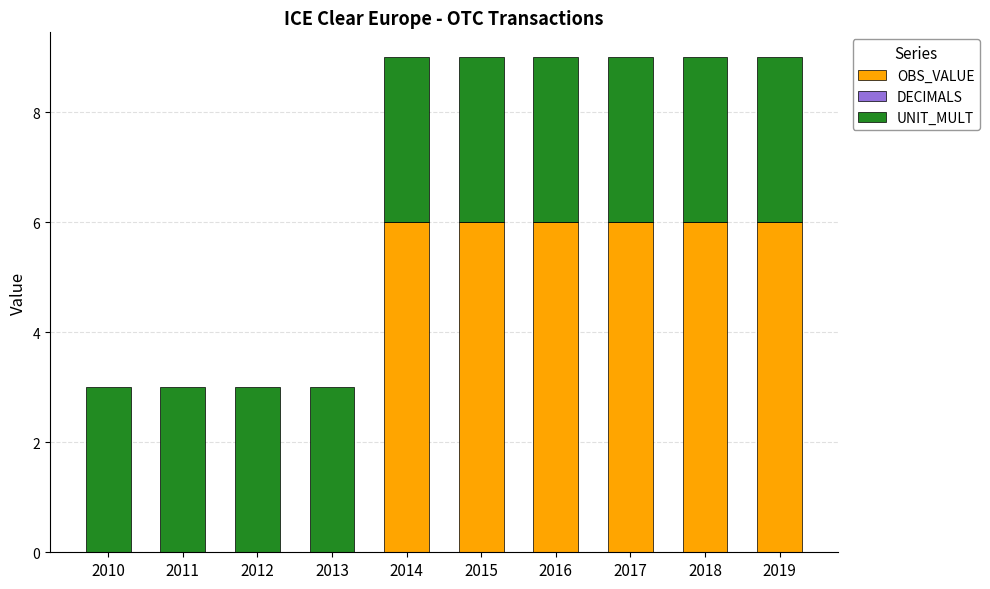

The value of OBS_VALUE at 2015 is 6. True or false?

True